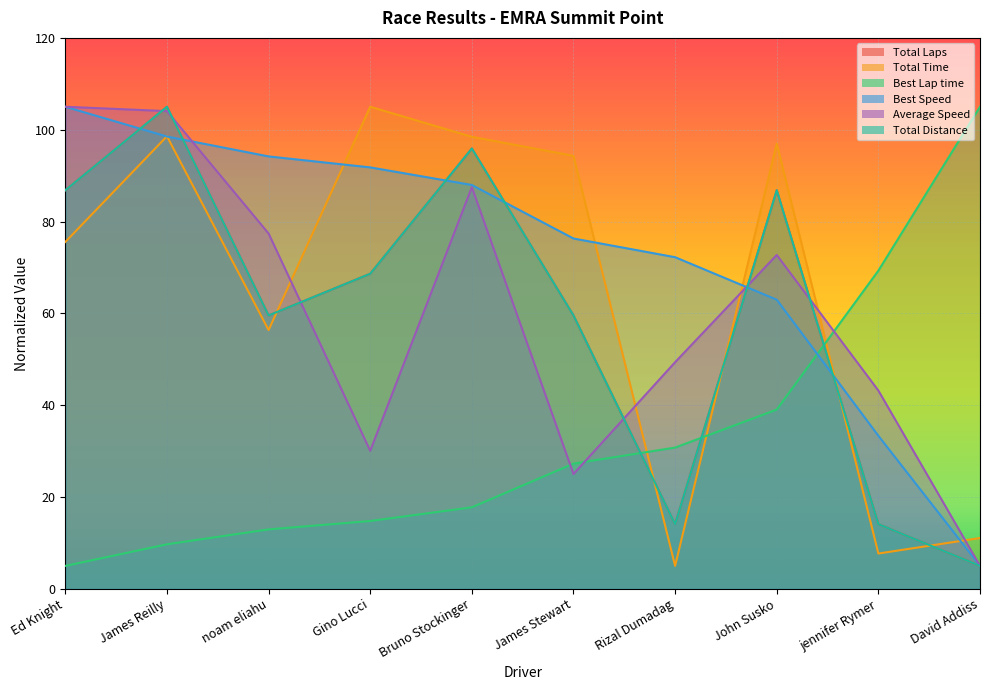

The value of Best Speed at Rizal Dumadag is 40.7. True or false?

False